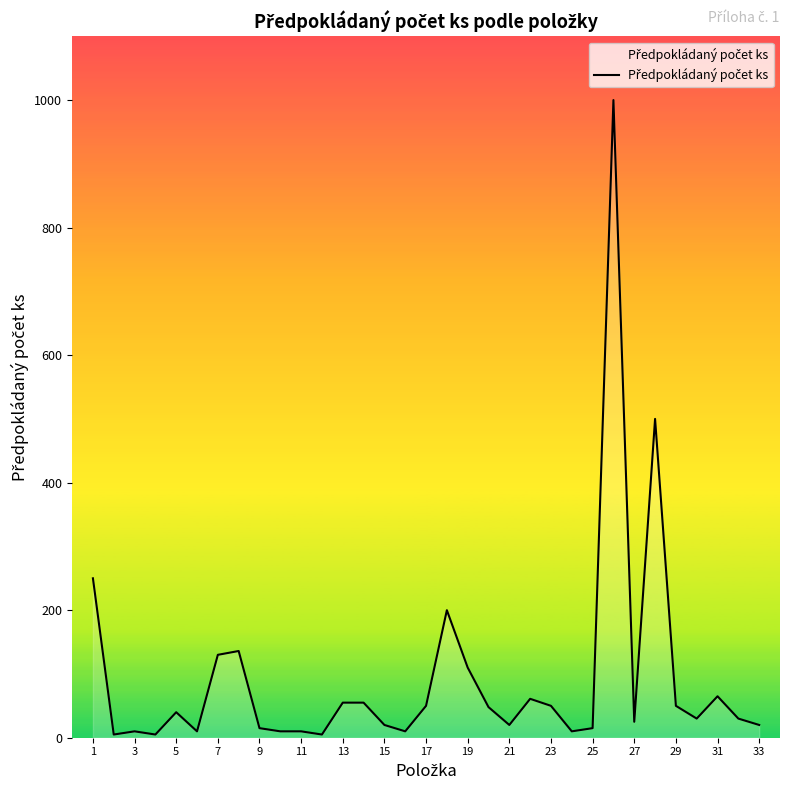

What is the difference between the maximum and minimum values?

995